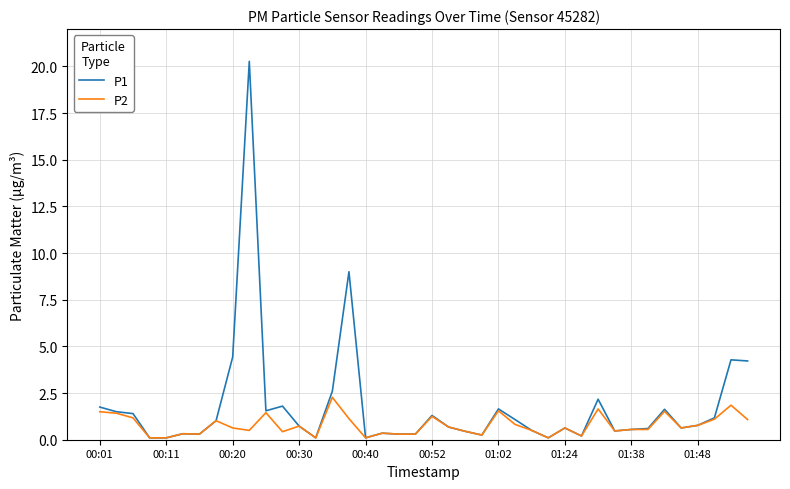

Which series has the widest spread of values?

P1